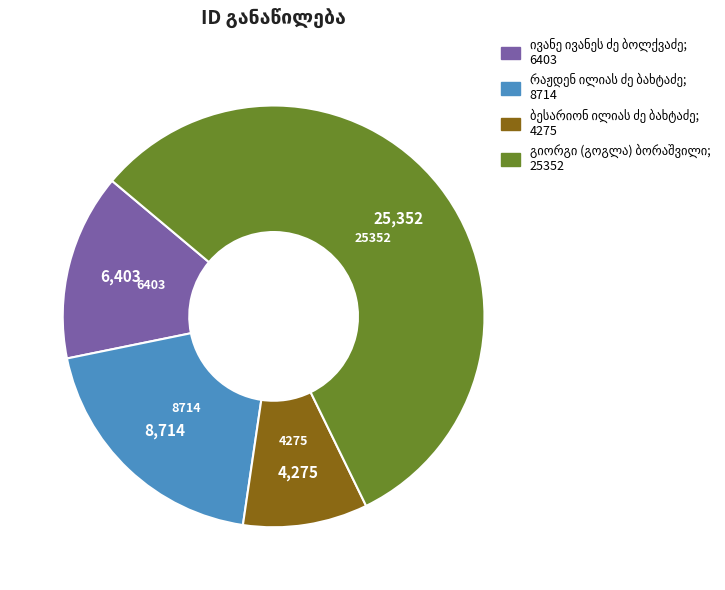

How many slices are in this pie chart?

4